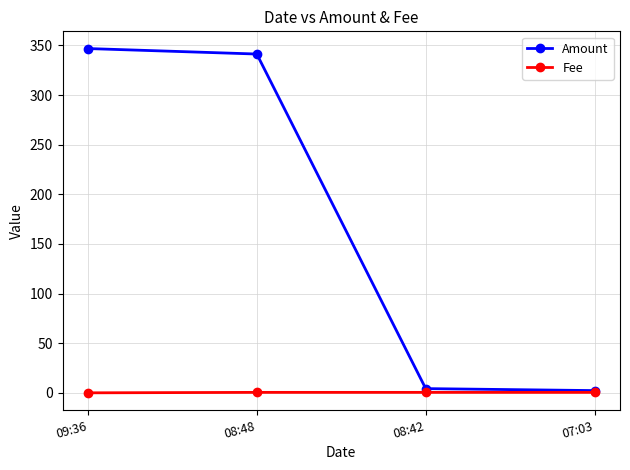

What is the maximum value for Amount?

346.8